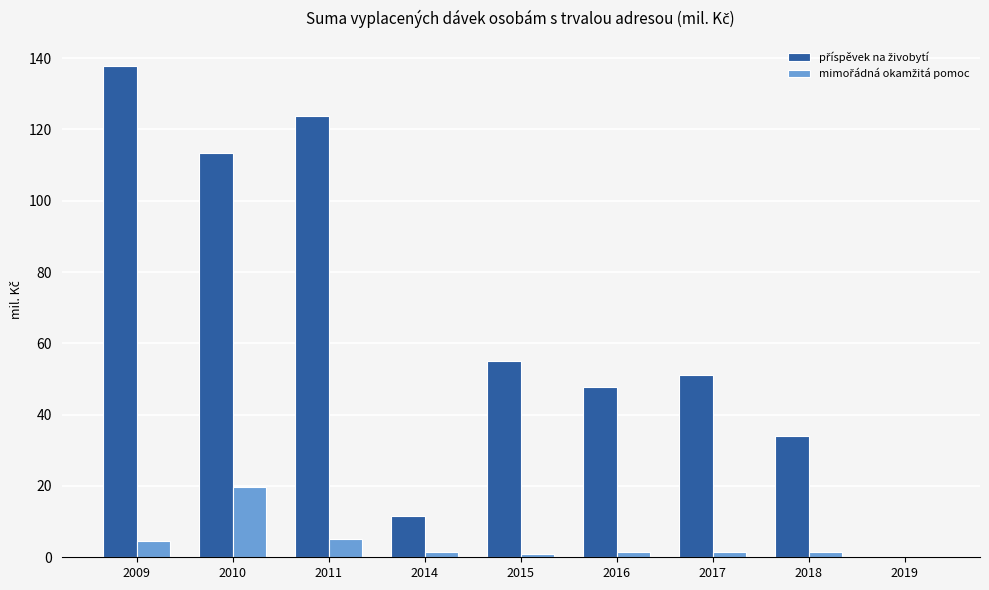

At which category is the sum across all series the highest?

2009